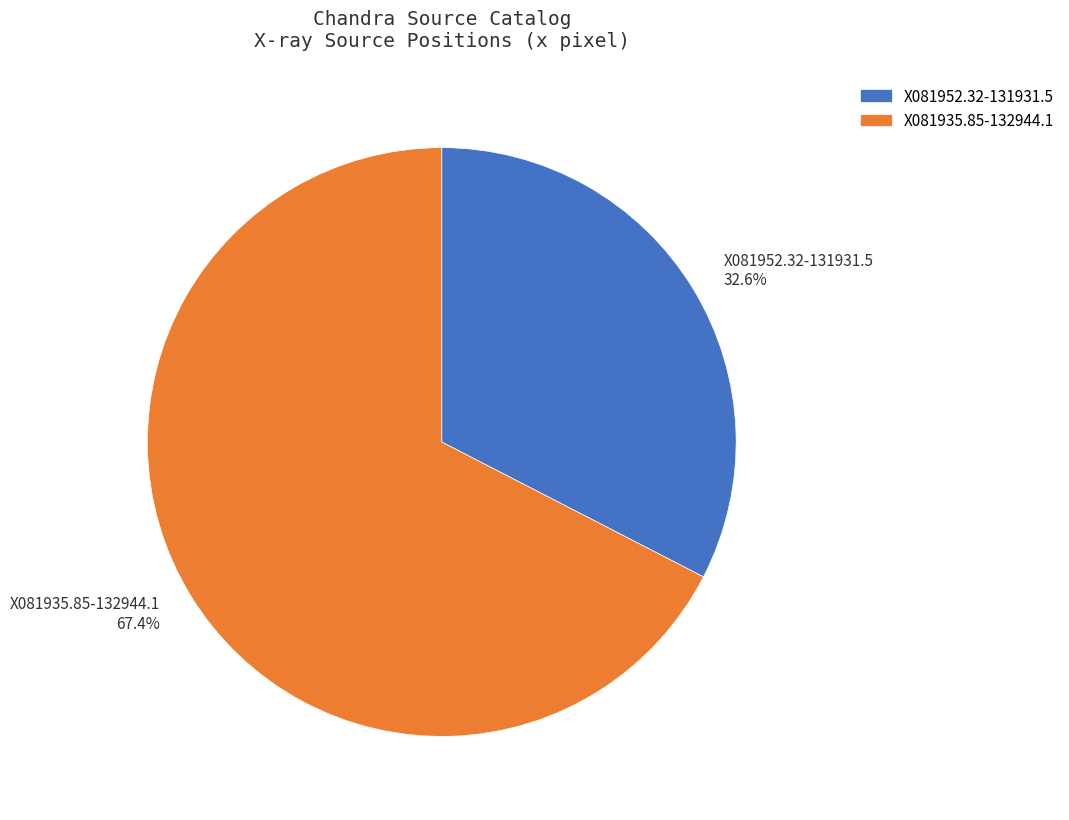

What is the ratio of the value at X081952.32-131931.5 to the value at X081935.85-132944.1?

0.5